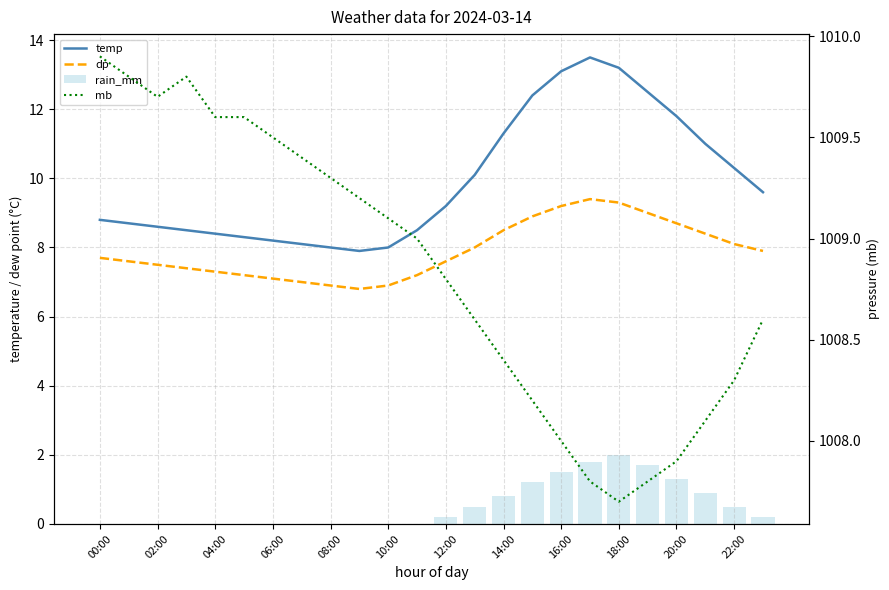

At which label does mb first exceed 1009?

00:00